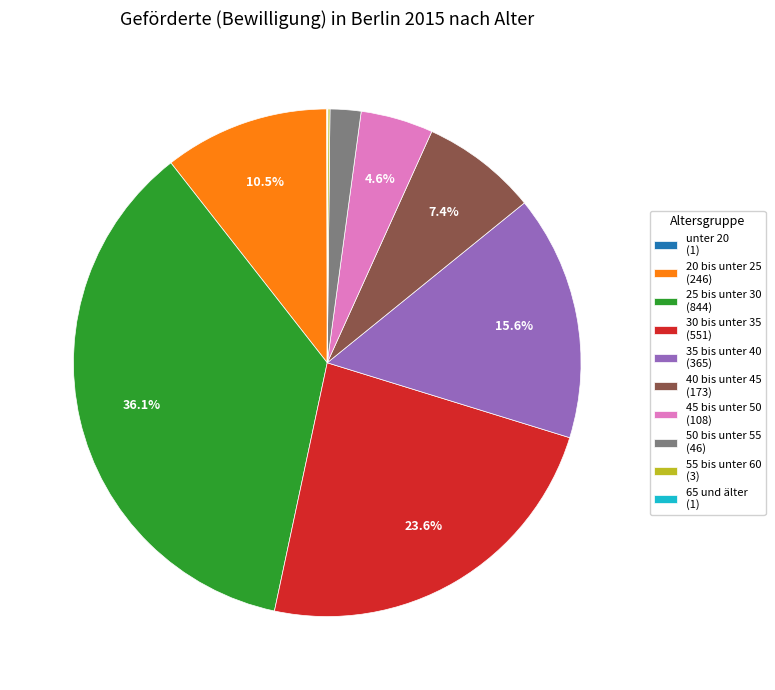

What is the total percentage of 30 bis unter 35 (551) and 40 bis unter 45 (173)?

31.0%